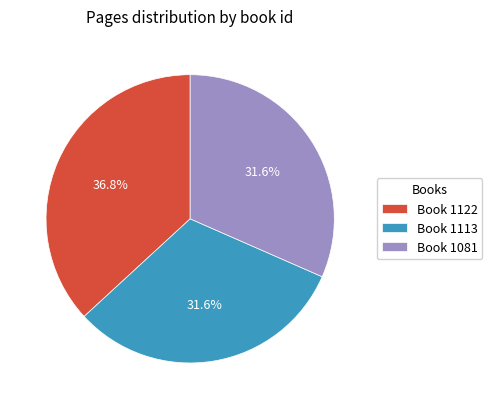

What is the largest slice in the pie chart?

Book 1122